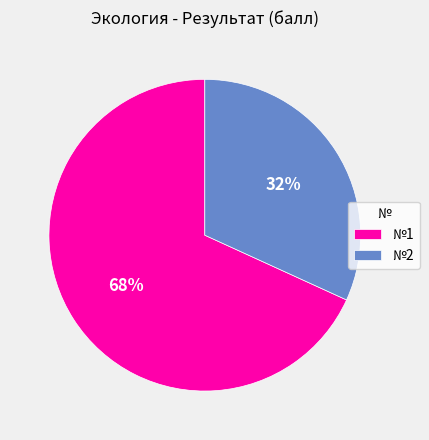

Which slice represents more than half of the pie?

№1